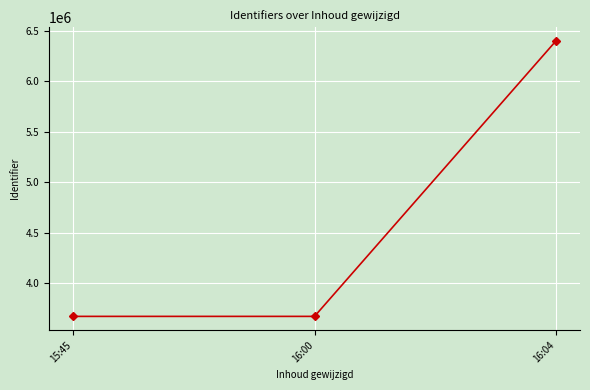

What is the change in value from 16:00 to 16:04?

+2727585